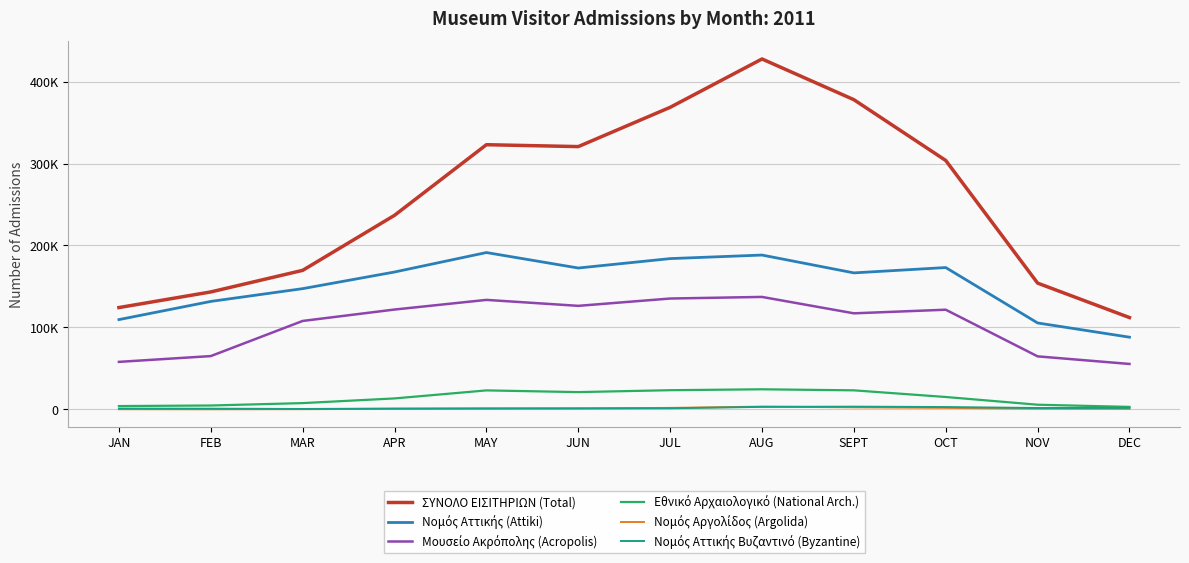

Is it true that Νομός Αττικής (Attiki) equals 293446 at AUG?

False